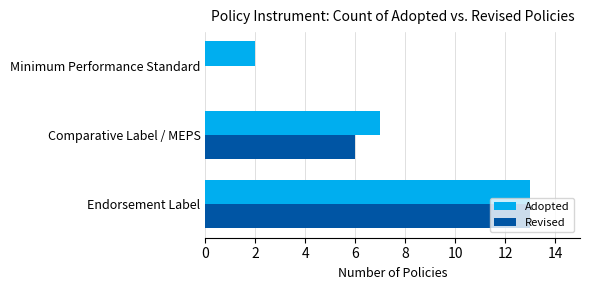

What is the average value of the Revised series?

6